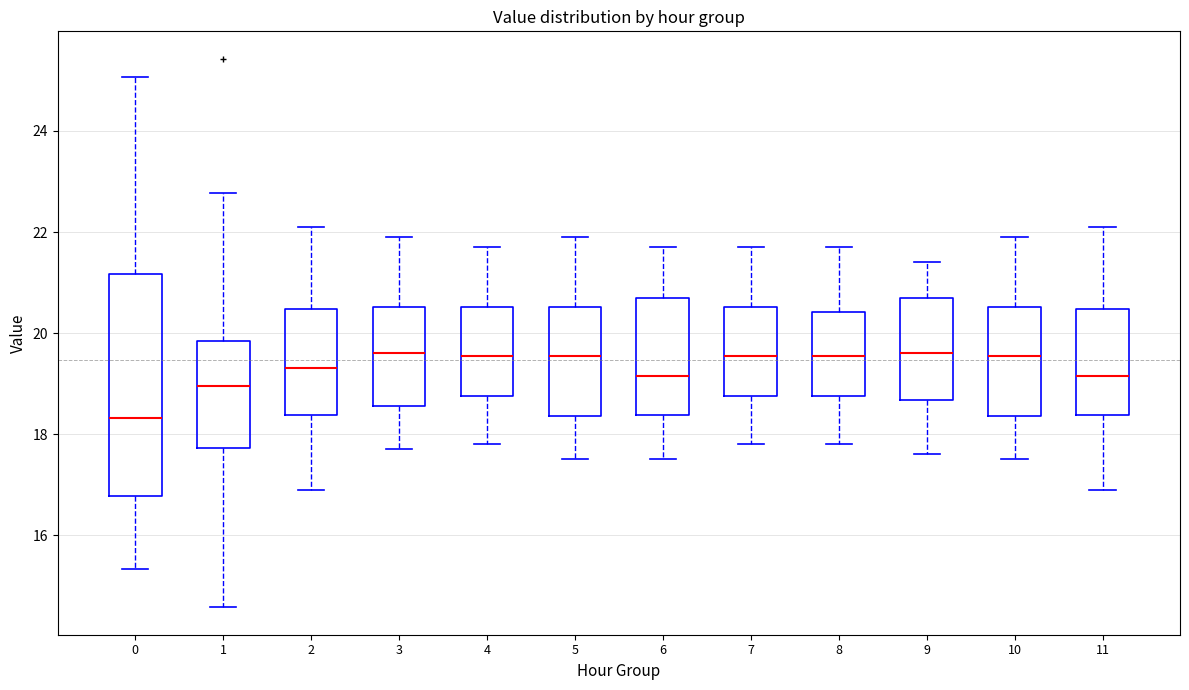

Which box is the tallest, from its lower edge to its upper edge?

0